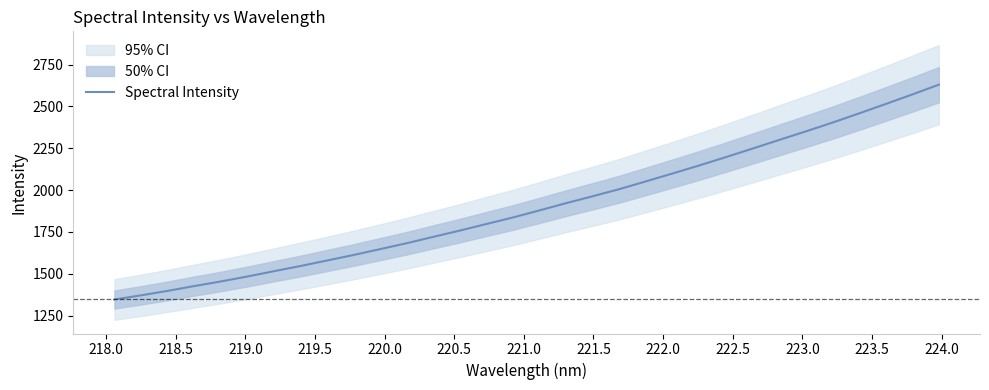

What is the average value?

1904.5